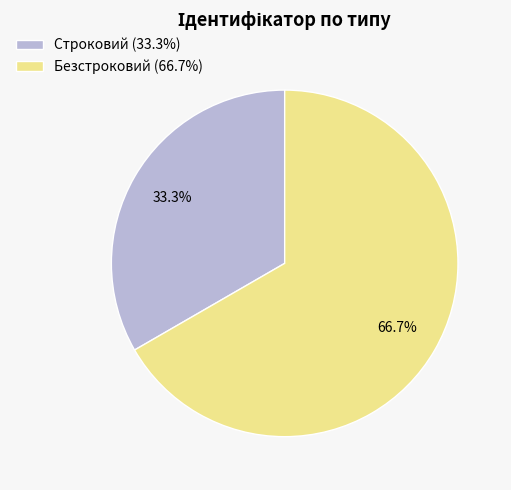

Is there a majority slice in this chart?

Yes